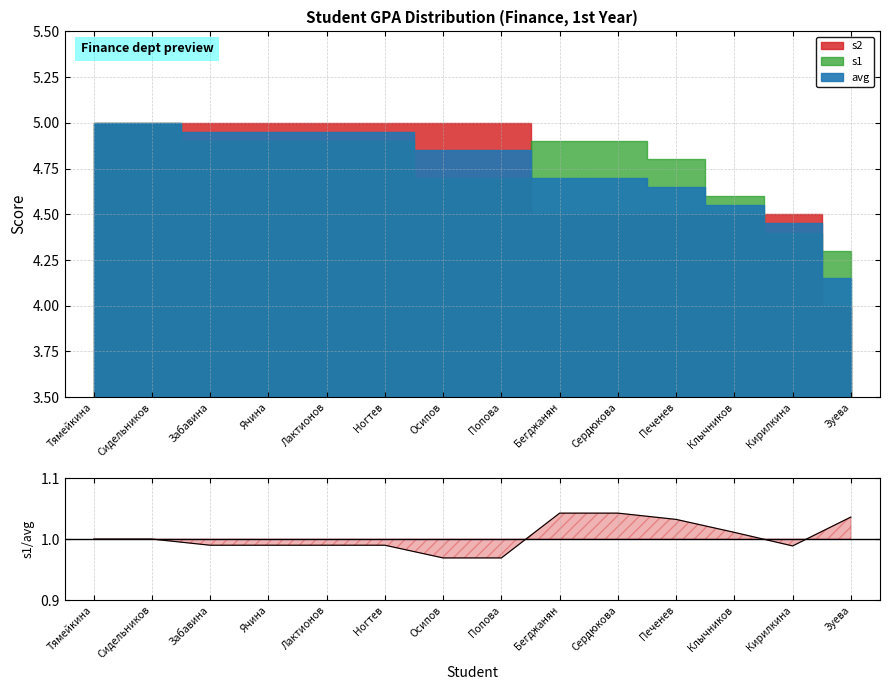

Is it true that the value at Ногтев is 1.0?

True